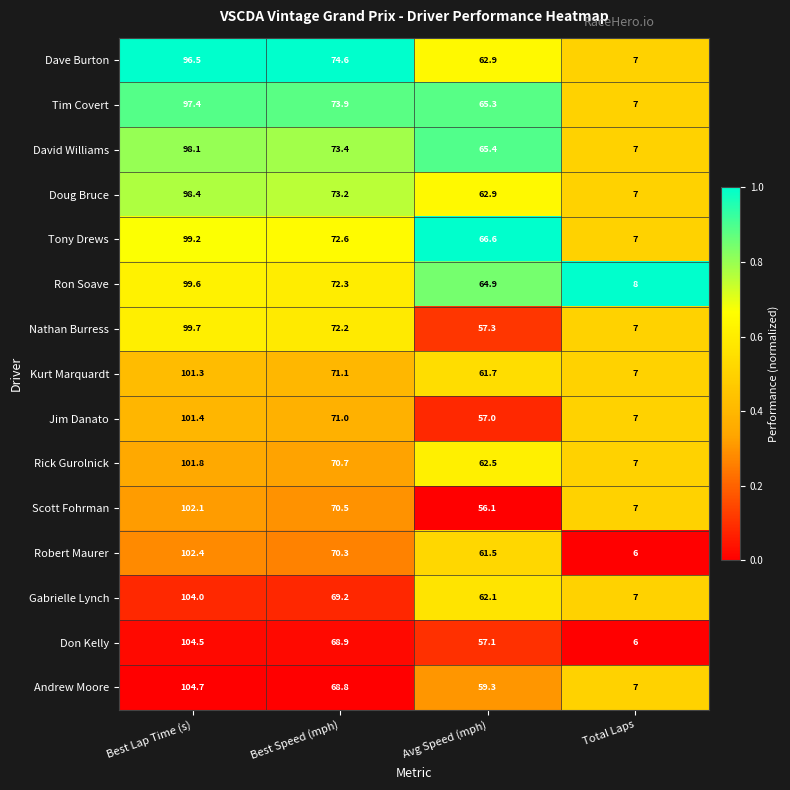

What is the greatest value displayed?

104.7